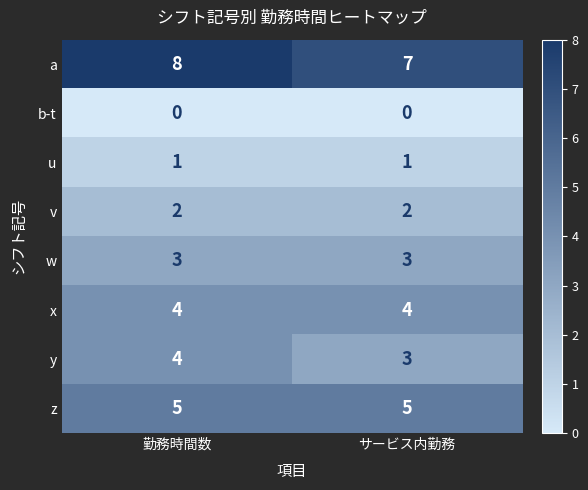

True or false: x has a value of 7 at サービス内勤務.

False